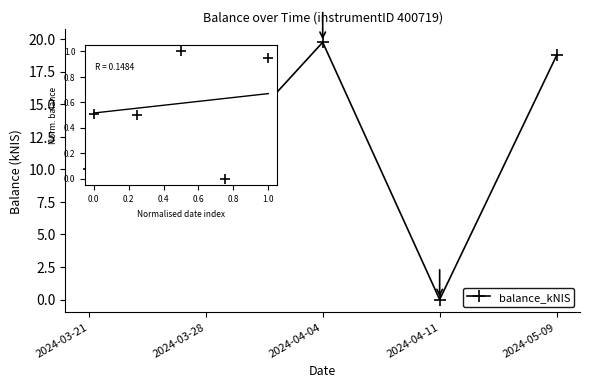

Which series has the widest spread of Y values?

balance_kNIS